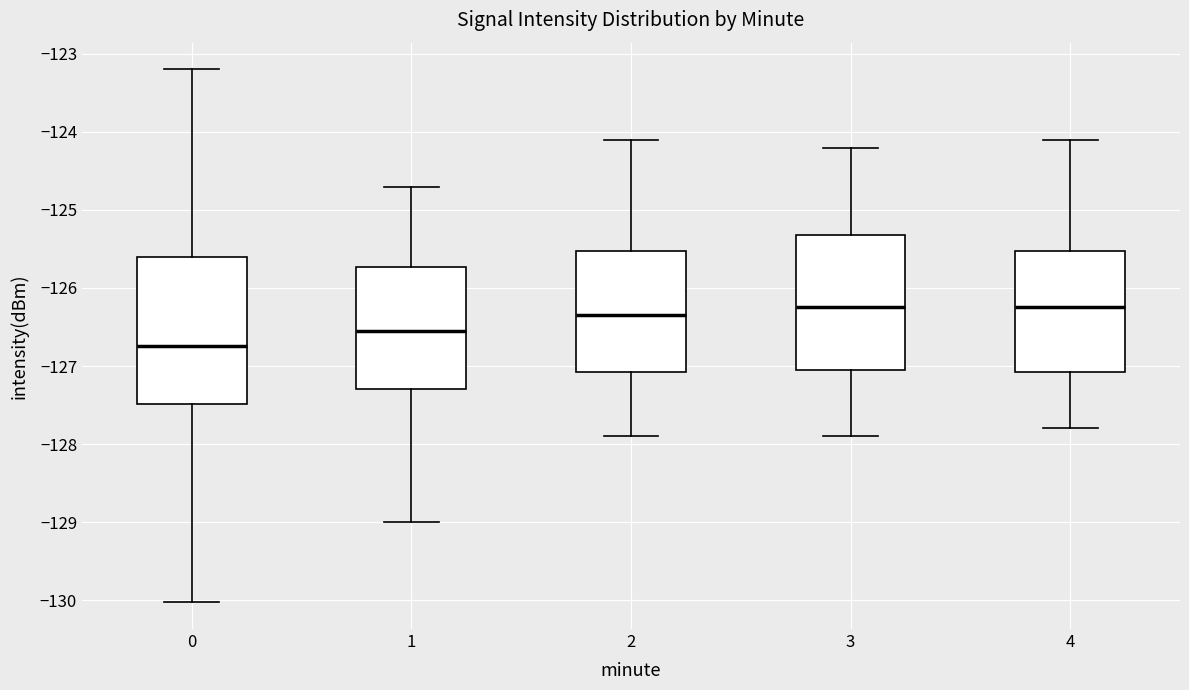

Reading left to right, read every box against the y-axis: the position of its median line, the range the box covers, and the ends of its whiskers. The values are not printed on the chart, so give them approximately, as read against the axis.

0: median -126.7, box -127.5 to -125.6, whiskers -130.0 to -123.2
1: median -126.6, box -127.3 to -125.7, whiskers -129.0 to -124.7
2: median -126.3, box -127.1 to -125.5, whiskers -127.9 to -124.1
3: median -126.2, box -127.0 to -125.3, whiskers -127.9 to -124.2
4: median -126.2, box -127.1 to -125.5, whiskers -127.8 to -124.1